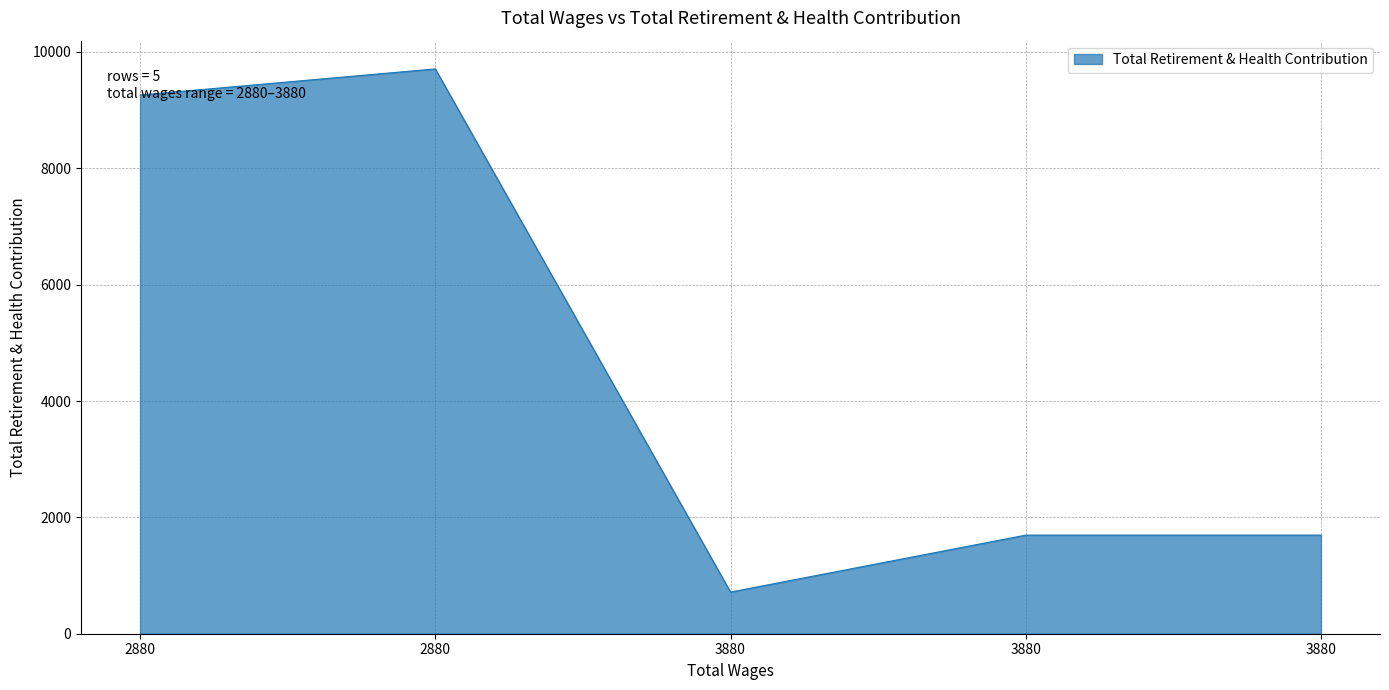

How many series are shown in this chart?

1